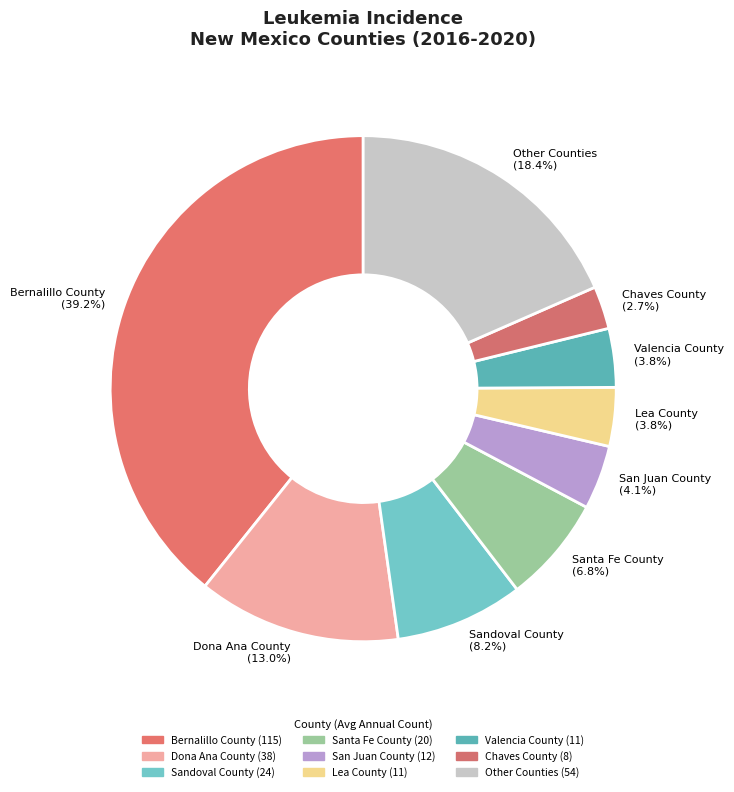

Which category has the biggest portion of the pie?

Bernalillo County (39.2%)